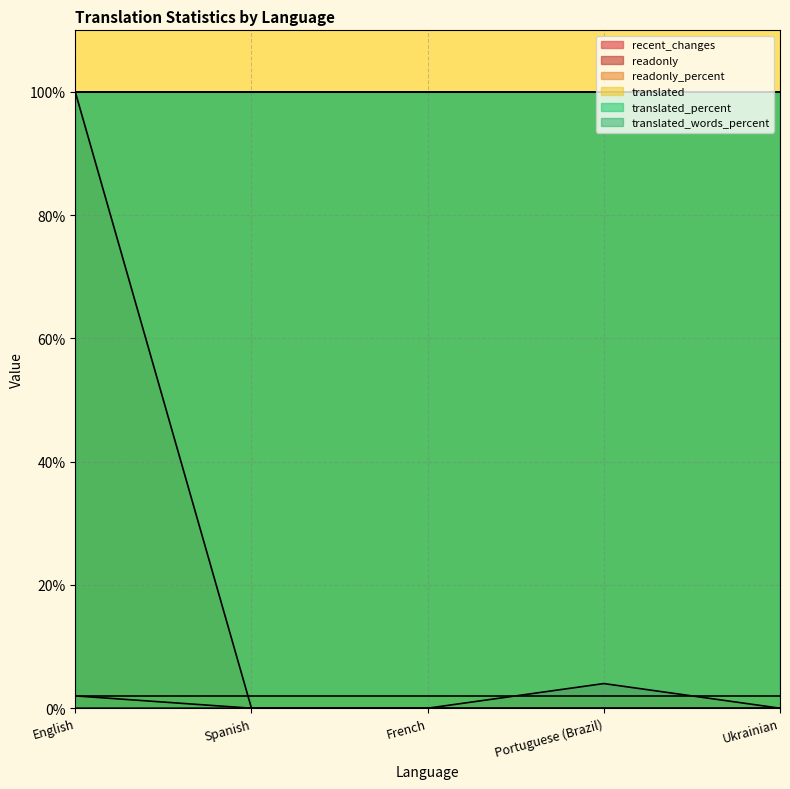

How many data points in readonly_percent are above 0?

1